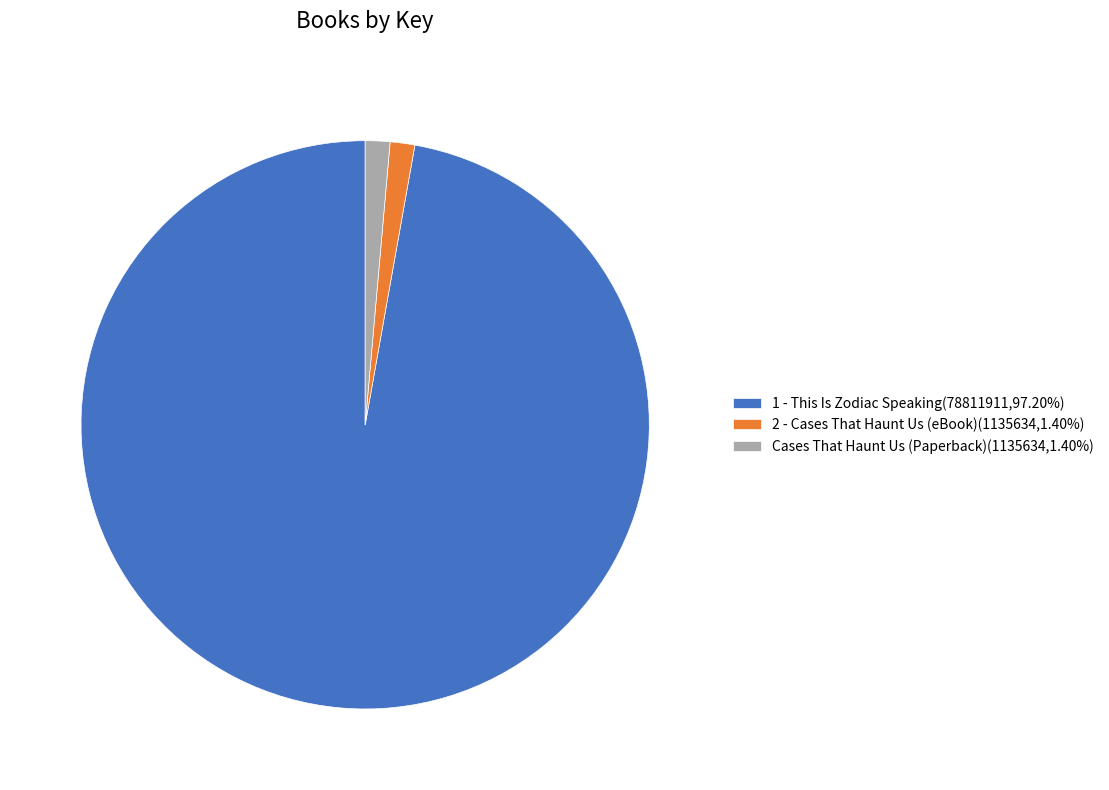

The 1 - This Is Zodiac Speaking slice represents 85% of the pie. True or false?

False